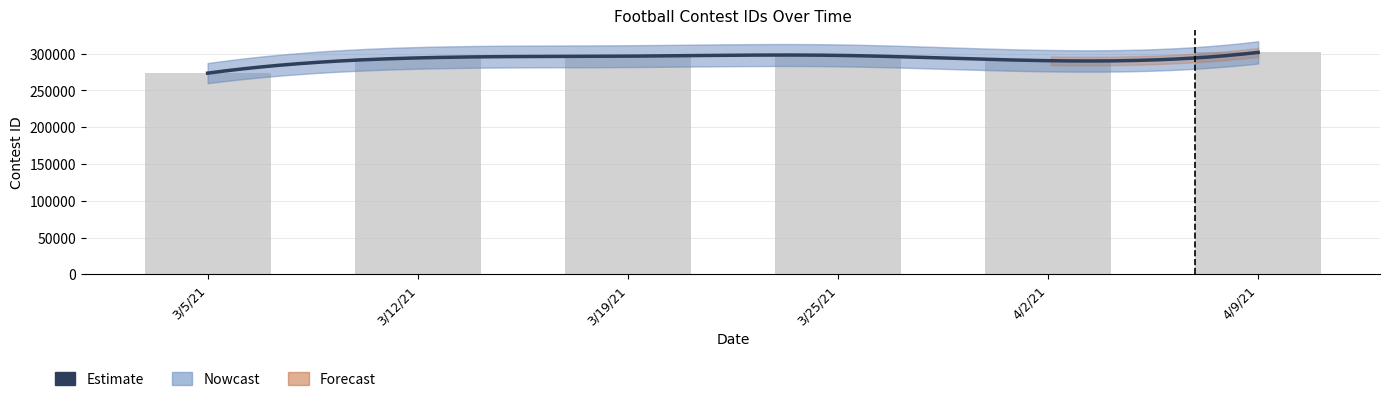

Rank the categories by value from highest to lowest.

4/9/21, 3/25/21, 3/19/21, 3/12/21, 4/2/21, 3/5/21